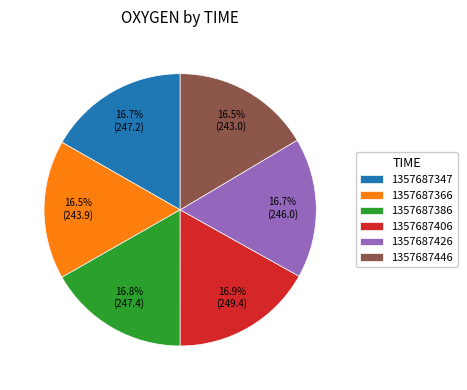

What is the ratio of the value at 1357687406 to the value at 1357687347?

1.0